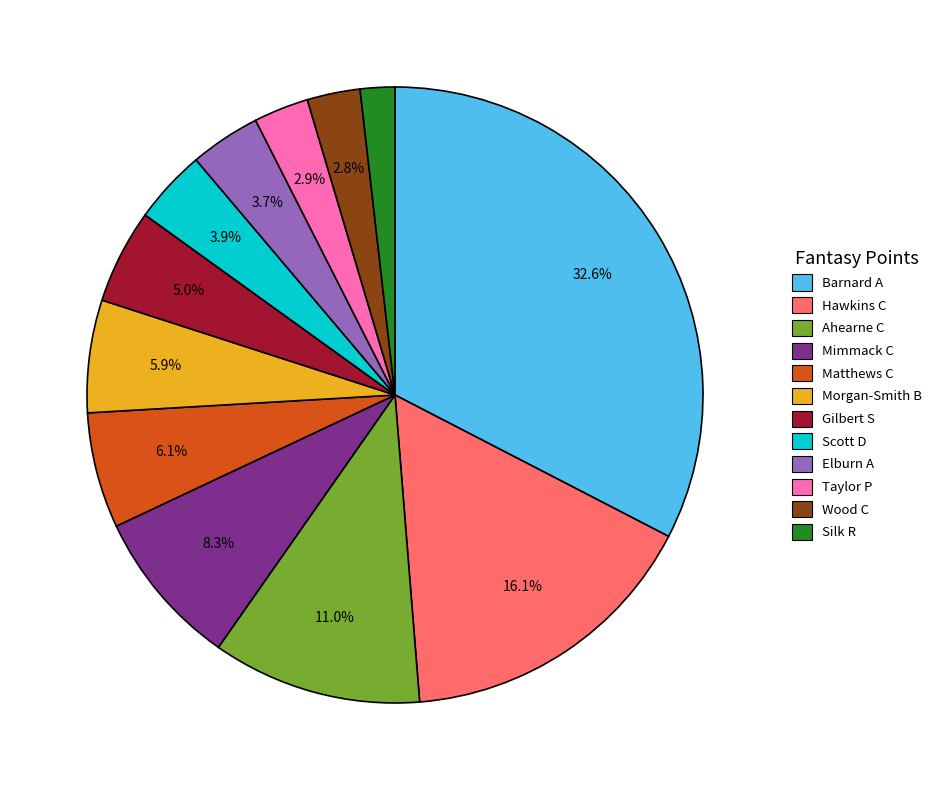

Count the number of slices in the pie.

12